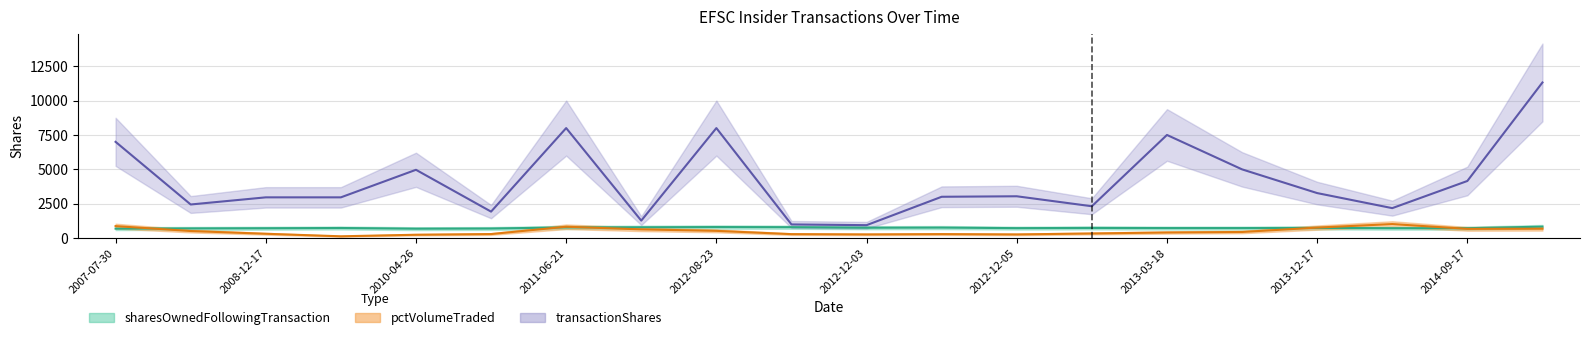

At which label does transactionShares first exceed 3045?

2007-07-30